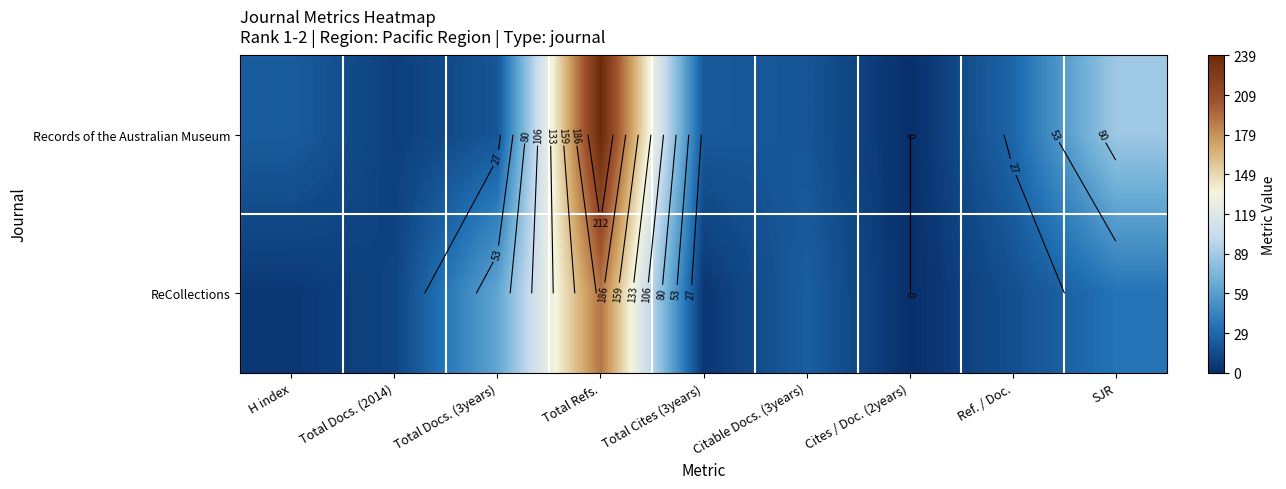

At which label is Records of the Australian Museum closest to 119?

SJR